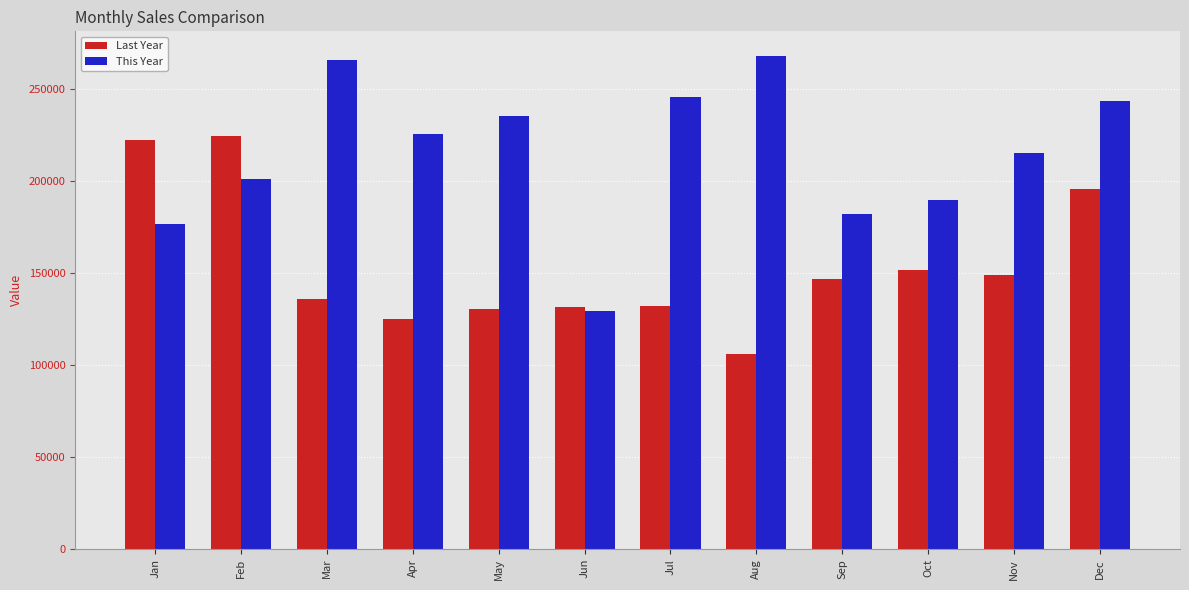

At which label does Last Year reach its minimum?

Aug